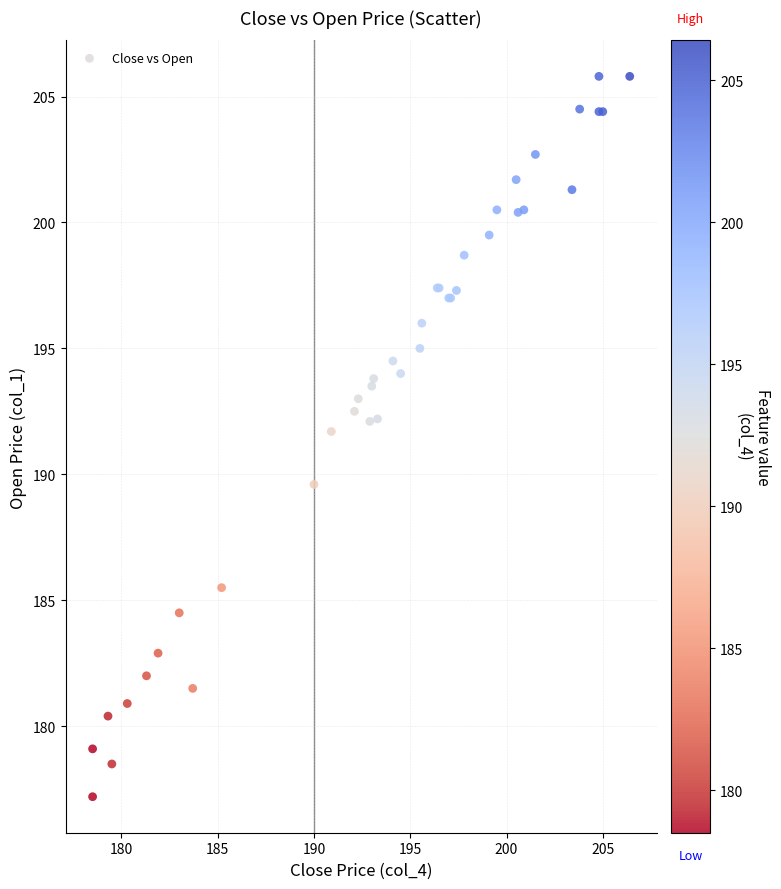

What Y value in the scatter plot is closest to 191?

191.7